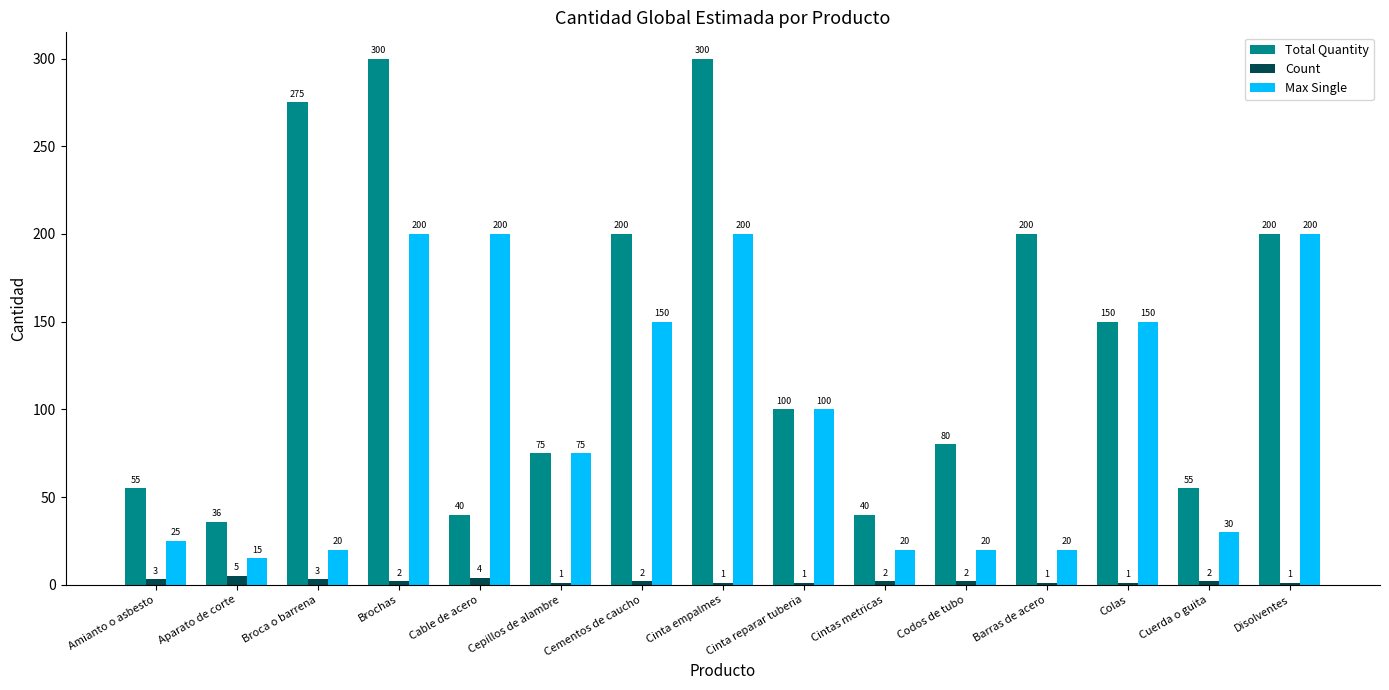

What is the minimum value for Count?

1